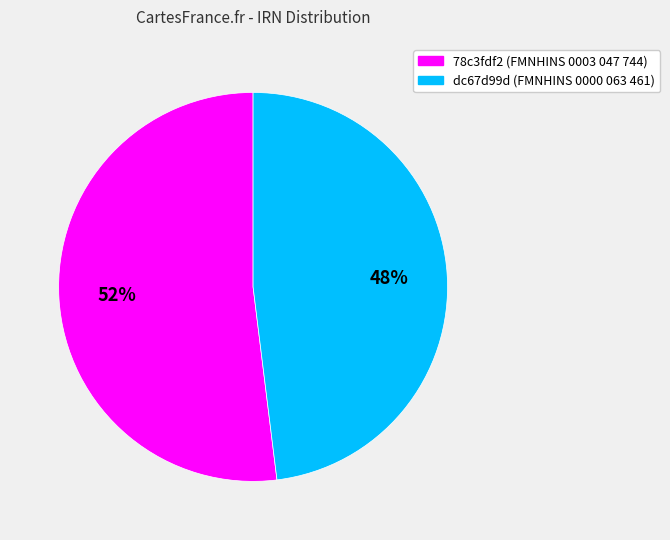

The dc67d99d (FMNHINS 0000 063 461) slice represents 56% of the pie. True or false?

False